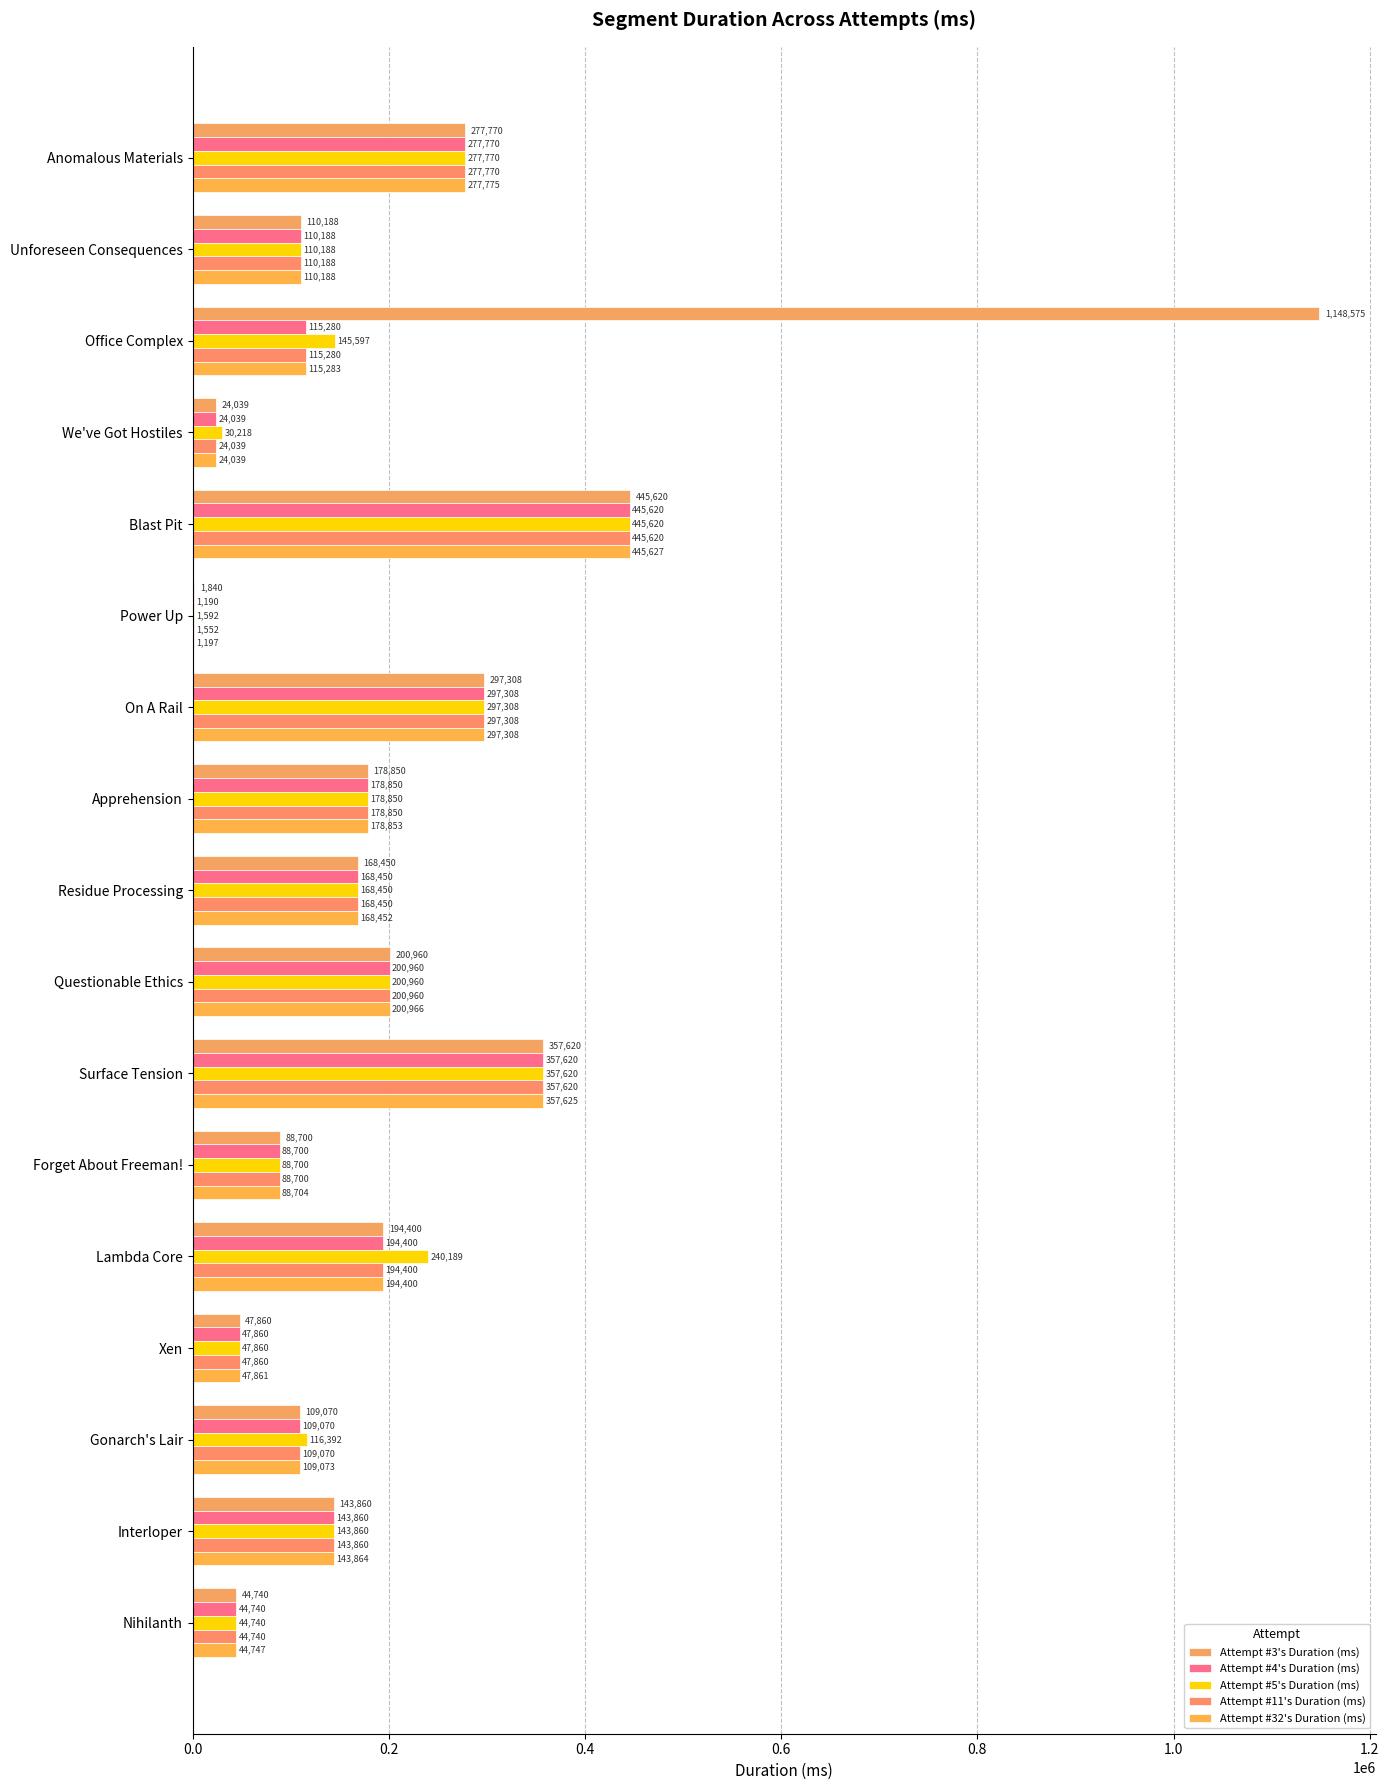

How many series are shown in this chart?

5